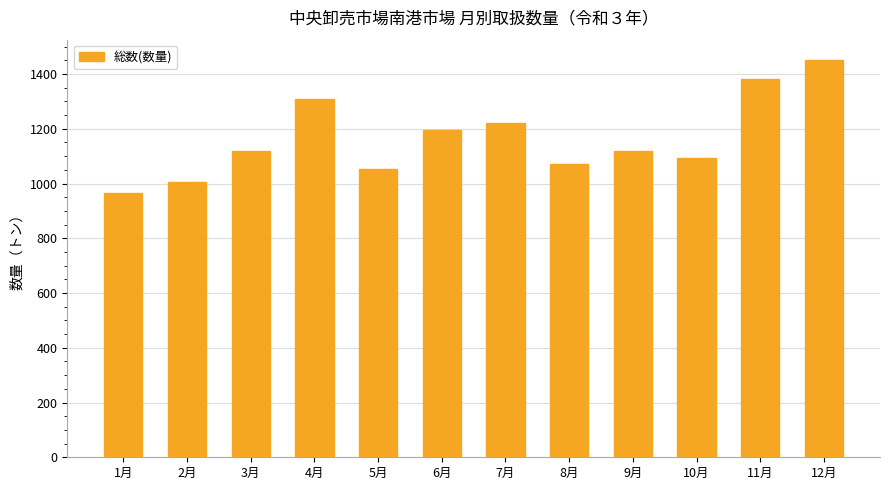

At which label does the data first exceed 1120?

4月